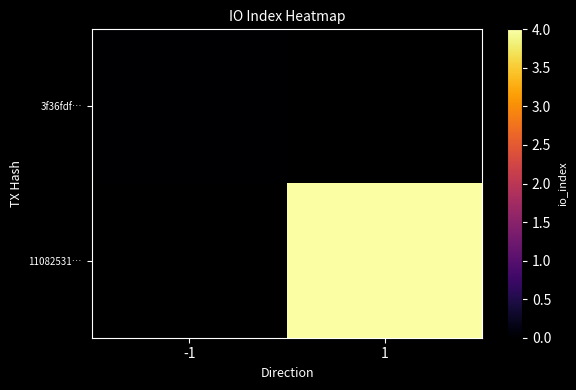

Rank the categories by 11082531… value from highest to lowest.

-1, 1